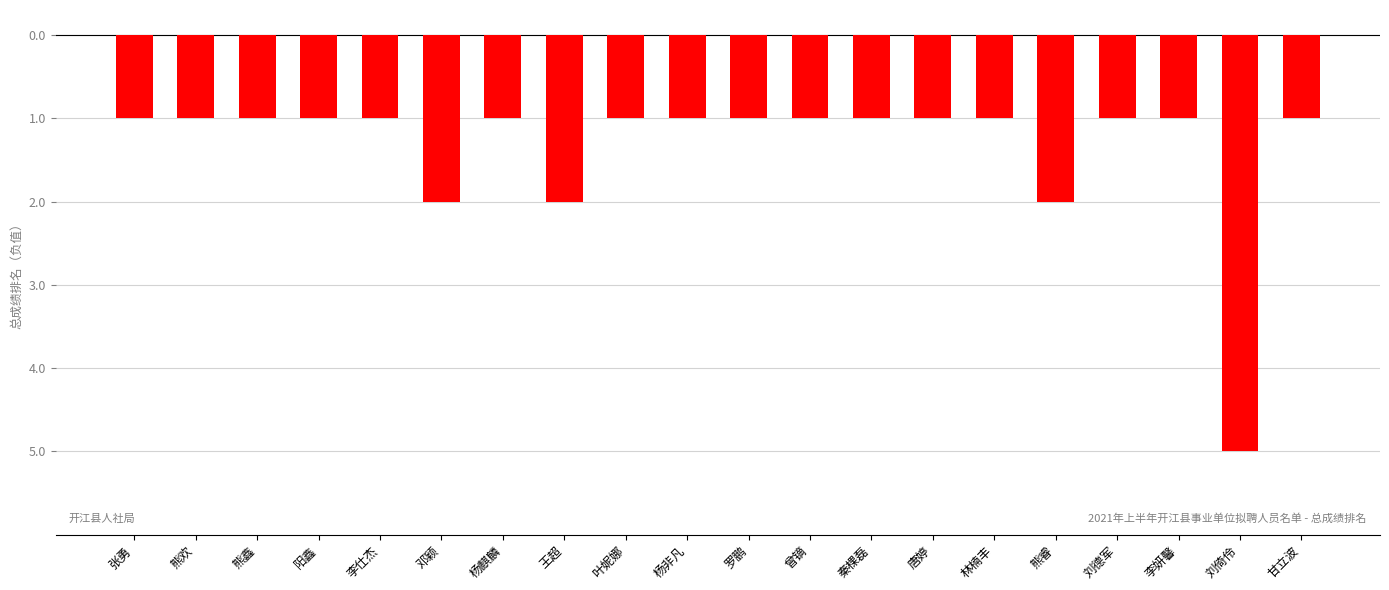

What is the smallest value displayed?

-5